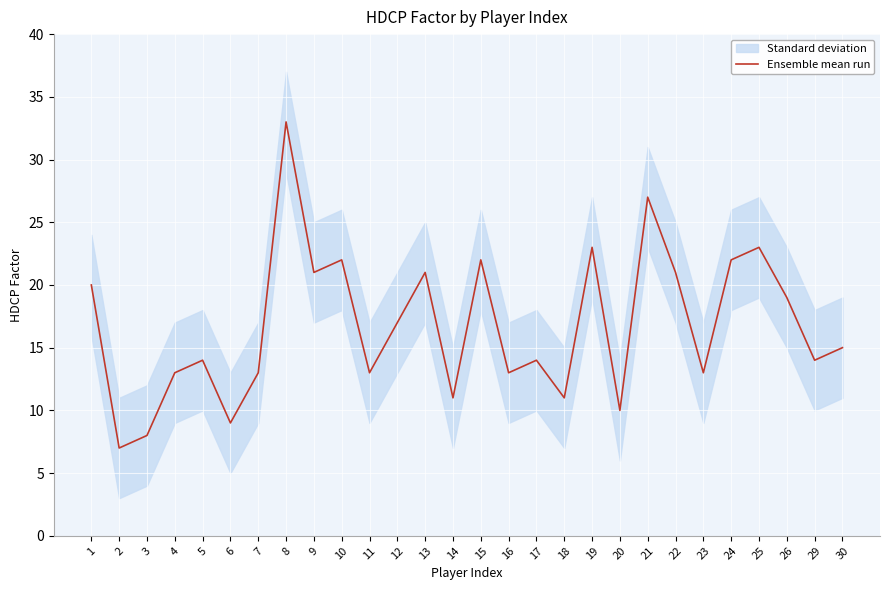

Where is the first local minimum?

2